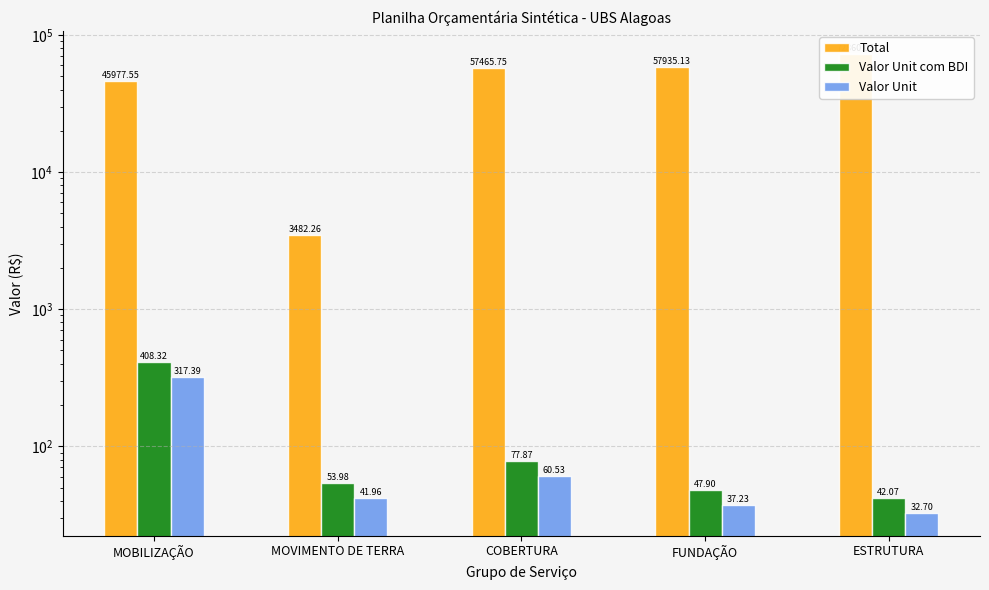

Reading left to right, transcribe all the data shown in this chart.

Total: 45977.6	3482.3	57465.7	57935.1	72860.0
Valor Unit com BDI: 408.3	54.0	77.9	47.9	42.1
Valor Unit: 317.4	42.0	60.5	37.2	32.7